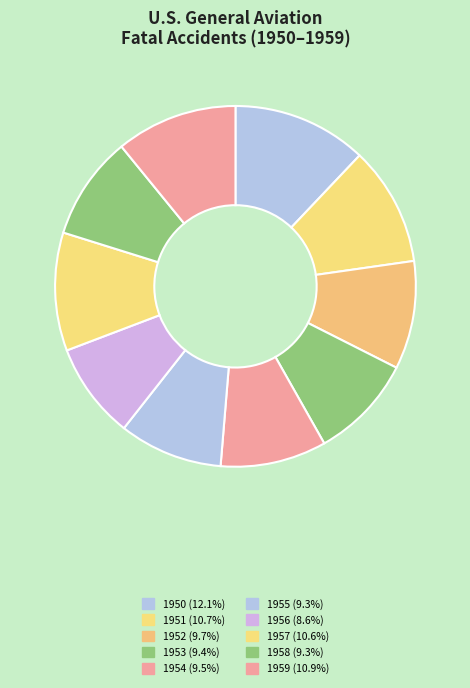

Which slice is the smallest?

1956